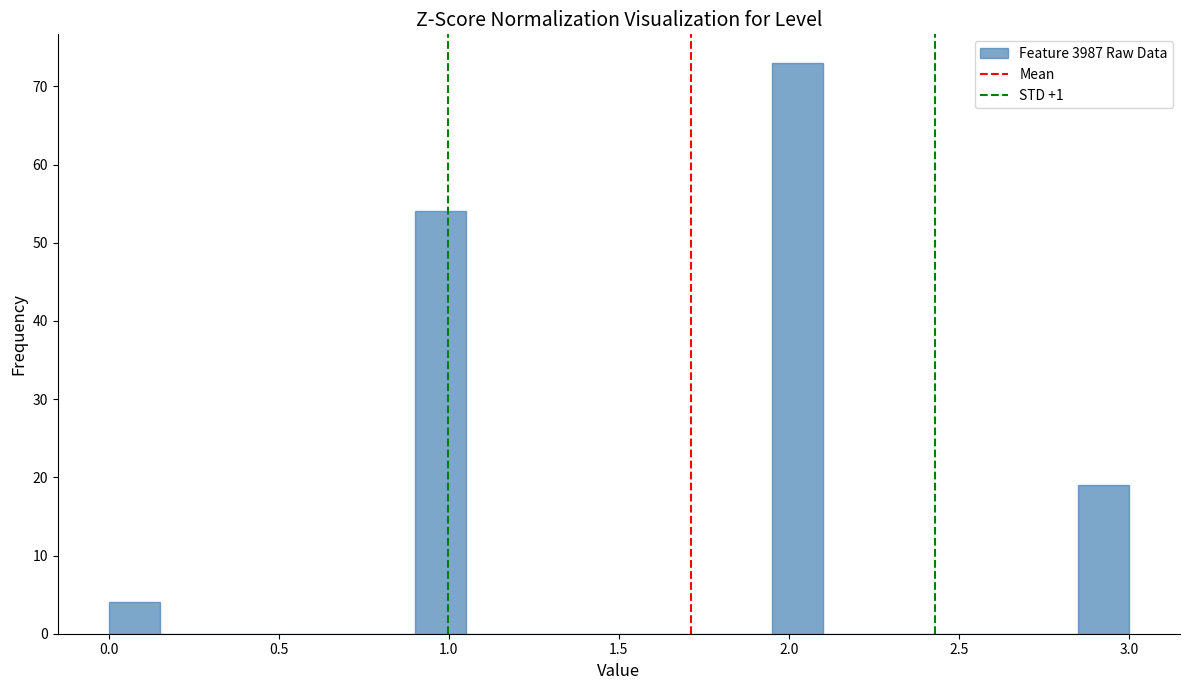

Read against the x-axis, roughly where is the centre of the tallest bar?

2.05